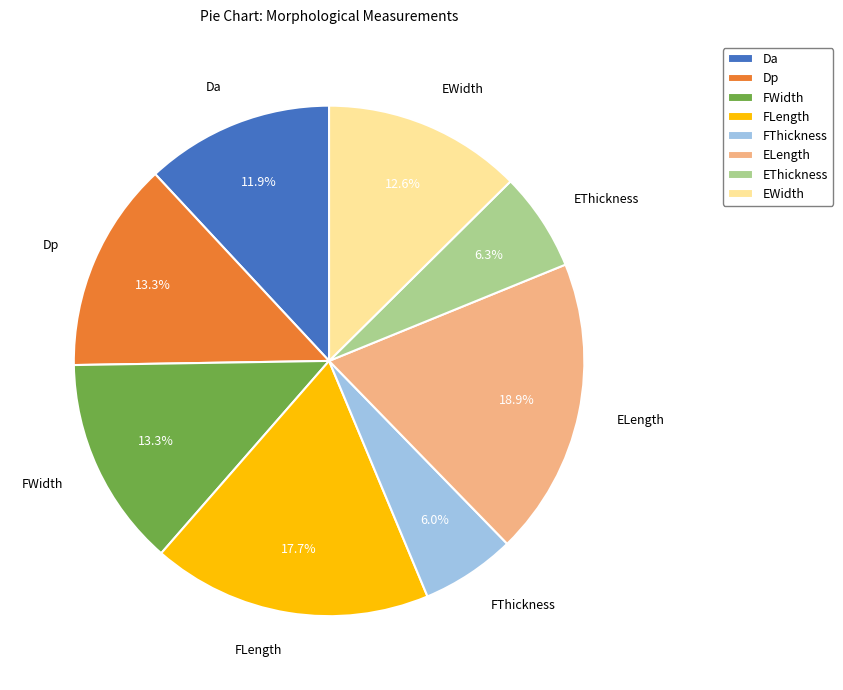

To the nearest percent, what is the difference between the largest and smallest slice percentages?

13%